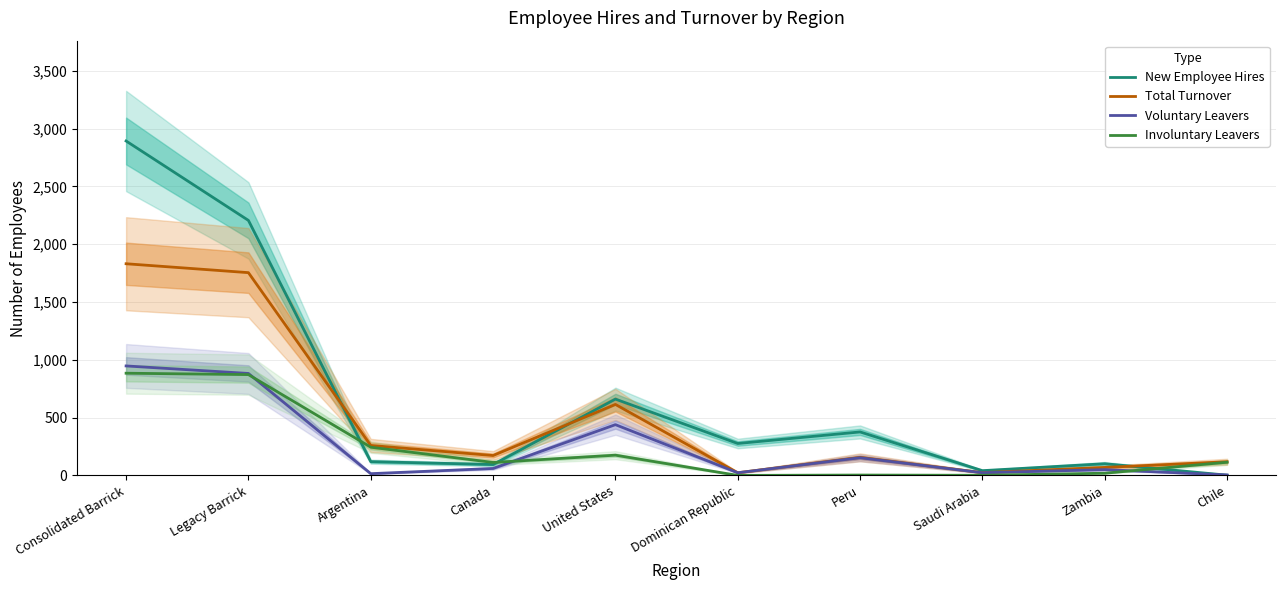

At which label does Total Turnover first exceed 172?

Consolidated Barrick